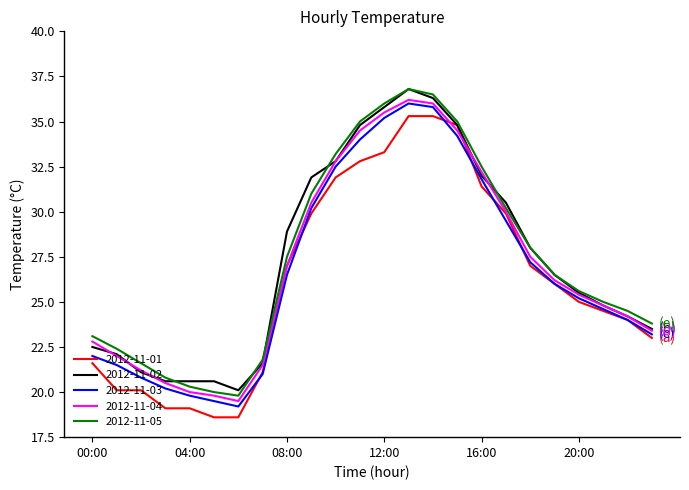

What are all the series names shown in the legend?

2012-11-01, 2012-11-02, 2012-11-03, 2012-11-04, 2012-11-05